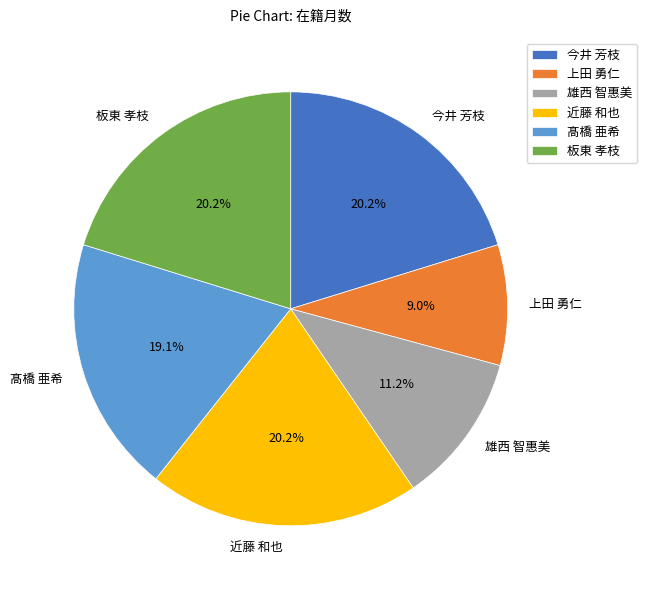

Between 今井 芳枝 and 上田 勇仁, which is larger?

今井 芳枝